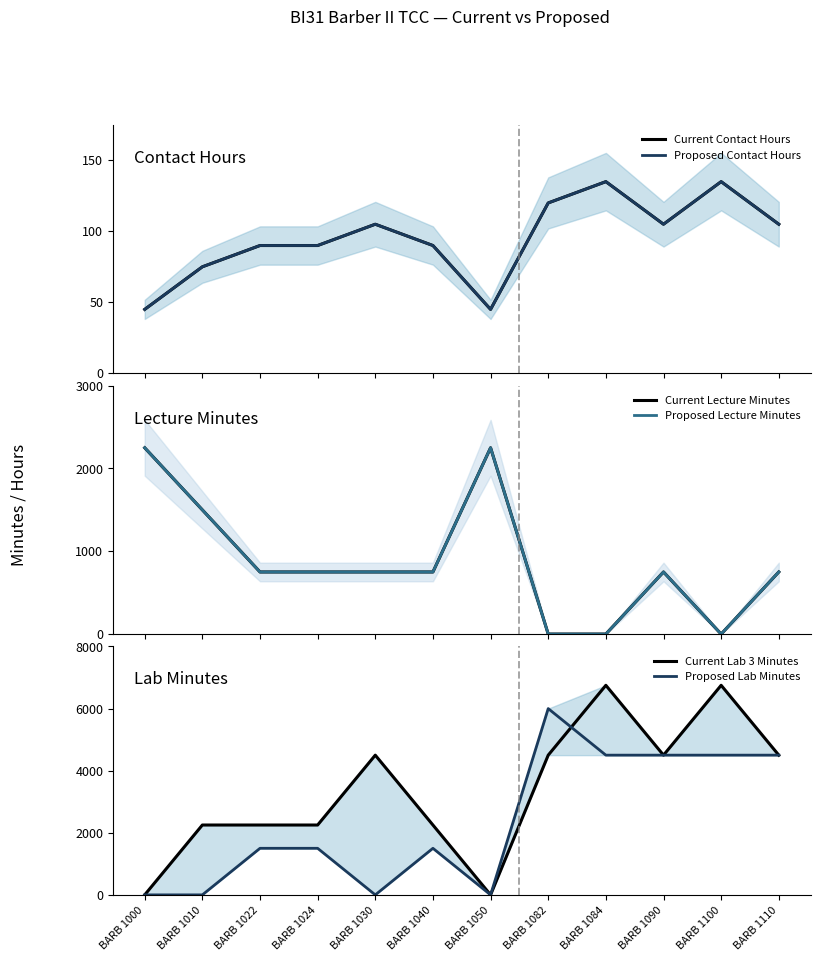

What is the maximum value shown in the chart?

6750